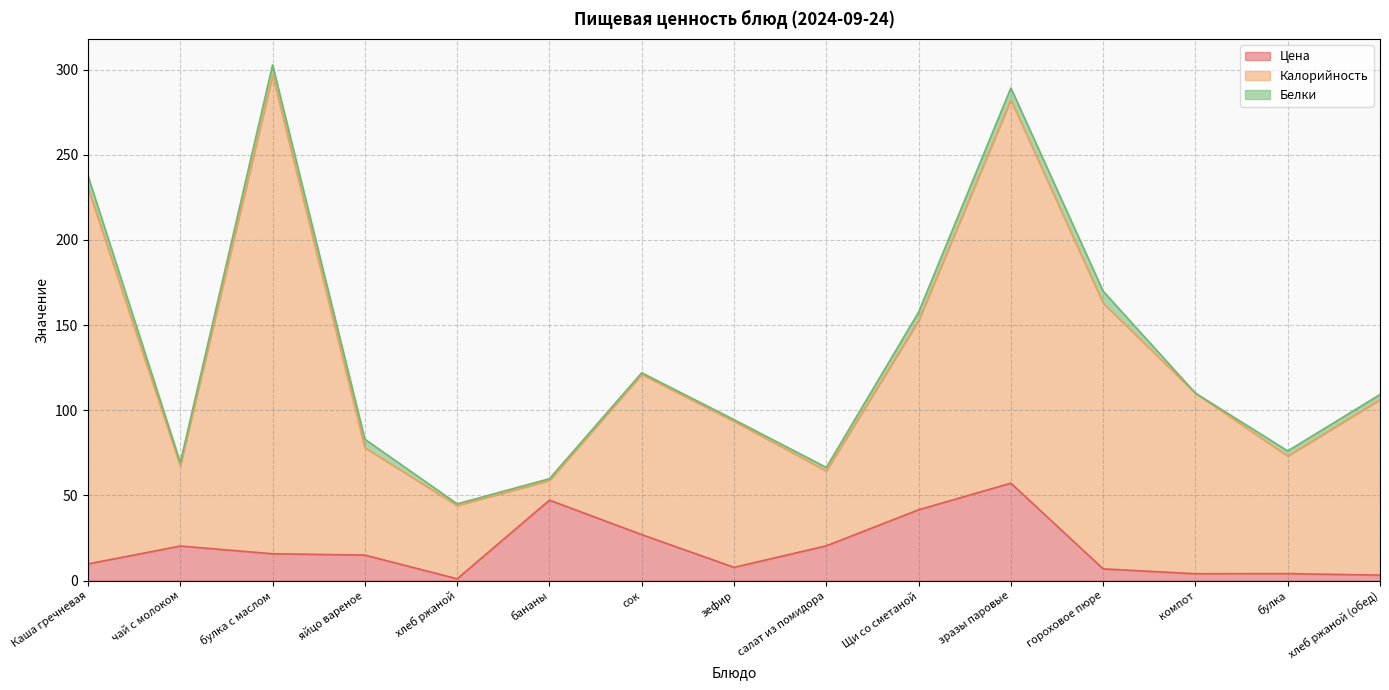

How many lines are shown in the chart?

3